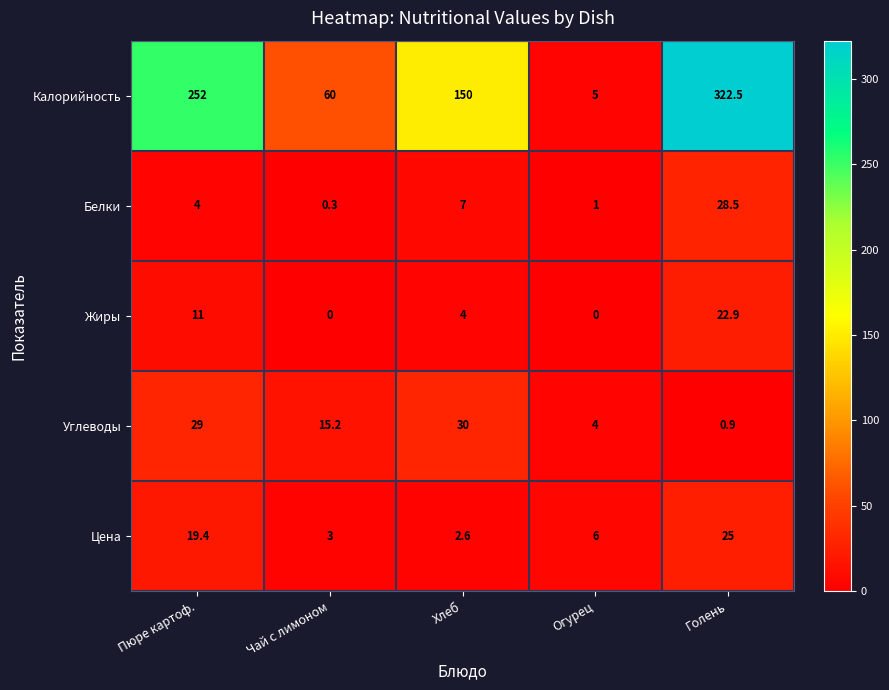

What is the lowest value of the Калорийность series?

5.0